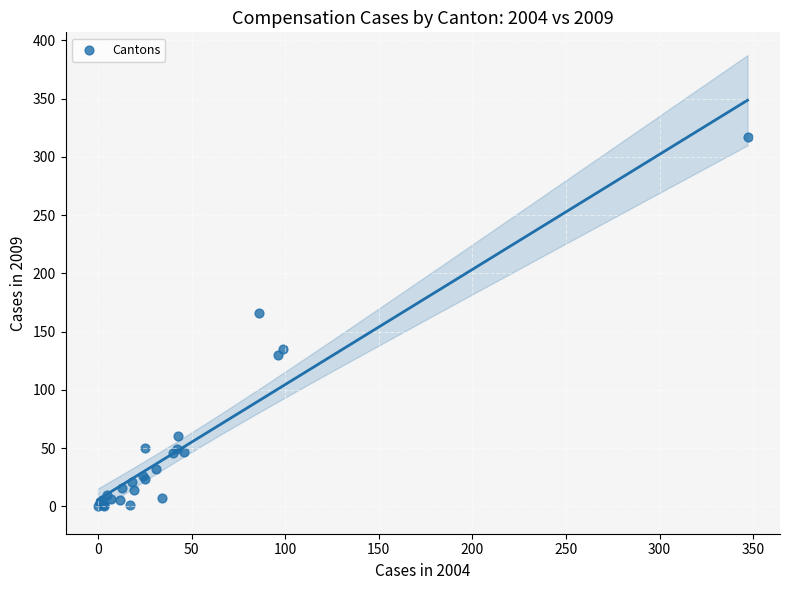

What Y value in the scatter plot is closest to 158?

166